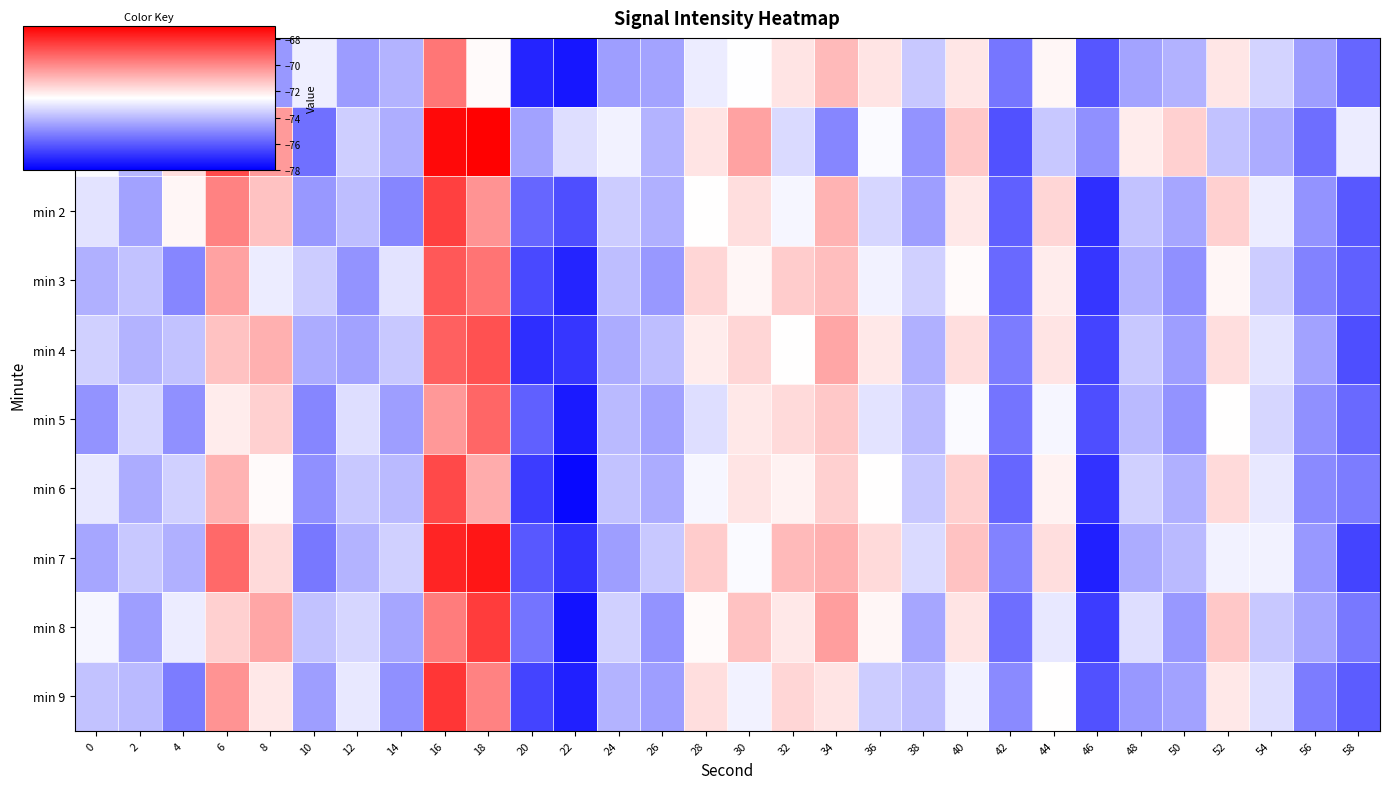

Reading left to right, extract all data points from this chart.

min 0: 0=-74.0	2=-73.6	4=-74.6	6=-75.4	8=-74.7	10=-72.8	12=-74.6	14=-74.1	16=-69.5	18=-72.4	20=-77.2	22=-77.5	24=-74.6	26=-74.5	28=-72.9	30=-72.5	32=-71.9	34=-71.0	36=-71.9	38=-73.7	40=-72.0	42=-75.5	44=-72.3	46=-76.1	48=-74.5	50=-74.1	52=-72.0	54=-73.4	56=-74.6	58=-75.8
min 1: 0=-72.6	2=-74.1	4=-71.8	6=-68.6	8=-70.3	10=-75.6	12=-73.5	14=-74.2	16=-67.2	18=-67.1	20=-74.5	22=-73.2	24=-72.8	26=-74.1	28=-71.9	30=-70.5	32=-73.3	34=-75.1	36=-72.6	38=-74.8	40=-71.3	42=-76.2	44=-73.7	46=-74.9	48=-72.1	50=-71.5	52=-73.8	54=-74.3	56=-75.6	58=-72.9
min 2: 0=-73.1	2=-74.5	4=-72.3	6=-69.8	8=-71.2	10=-74.7	12=-73.9	14=-75.1	16=-68.4	18=-70.2	20=-75.8	22=-76.3	24=-73.6	26=-74.2	28=-72.5	30=-71.8	32=-72.7	34=-70.9	36=-73.4	38=-74.6	40=-72.0	42=-75.9	44=-71.6	46=-77.0	48=-73.8	50=-74.4	52=-71.5	54=-72.9	56=-74.8	58=-76.1
min 3: 0=-74.2	2=-73.8	4=-75.1	6=-70.5	8=-72.9	10=-73.6	12=-74.8	14=-73.1	16=-68.9	18=-69.5	20=-76.4	22=-77.2	24=-73.9	26=-74.7	28=-71.6	30=-72.3	32=-71.4	34=-71.1	36=-72.8	38=-73.5	40=-72.4	42=-75.7	44=-72.1	46=-76.8	48=-74.1	50=-74.9	52=-72.3	54=-73.6	56=-75.2	58=-75.9
min 4: 0=-73.5	2=-74.1	4=-73.8	6=-71.2	8=-70.8	10=-74.3	12=-74.5	14=-73.7	16=-69.1	18=-68.8	20=-77.0	22=-76.8	24=-74.3	26=-73.9	28=-72.1	30=-71.6	32=-72.5	34=-70.6	36=-72.0	38=-74.2	40=-71.8	42=-75.3	44=-71.9	46=-76.5	48=-73.7	50=-74.6	52=-71.8	54=-73.1	56=-74.5	58=-76.3
min 5: 0=-74.8	2=-73.4	4=-74.9	6=-72.1	8=-71.5	10=-75.1	12=-73.2	14=-74.6	16=-70.3	18=-69.2	20=-75.9	22=-77.4	24=-74.0	26=-74.5	28=-73.2	30=-72.0	32=-71.7	34=-71.3	36=-73.1	38=-74.0	40=-72.6	42=-75.5	44=-72.7	46=-76.3	48=-74.0	50=-74.8	52=-72.5	54=-73.4	56=-74.9	58=-75.7
min 6: 0=-73.0	2=-74.3	4=-73.5	6=-70.9	8=-72.4	10=-74.9	12=-73.7	14=-74.0	16=-68.6	18=-70.7	20=-76.7	22=-77.8	24=-73.8	26=-74.3	28=-72.7	30=-71.9	32=-72.2	34=-71.5	36=-72.5	38=-73.7	40=-71.5	42=-75.8	44=-72.2	46=-76.9	48=-73.5	50=-74.2	52=-71.7	54=-73.0	56=-75.0	58=-75.3
min 7: 0=-74.4	2=-73.7	4=-74.2	6=-69.3	8=-71.7	10=-75.4	12=-74.1	14=-73.5	16=-67.8	18=-67.5	20=-76.1	22=-76.9	24=-74.6	26=-73.7	28=-71.4	30=-72.6	32=-71.0	34=-70.8	36=-71.7	38=-73.3	40=-71.2	42=-75.2	44=-71.8	46=-77.3	48=-74.3	50=-74.0	52=-72.8	54=-72.8	56=-74.7	58=-76.5
min 8: 0=-72.7	2=-74.6	4=-72.9	6=-71.5	8=-70.6	10=-73.8	12=-73.4	14=-74.4	16=-69.7	18=-68.3	20=-75.5	22=-77.6	24=-73.5	26=-74.8	28=-72.4	30=-71.2	32=-72.0	34=-70.4	36=-72.3	38=-74.4	40=-71.9	42=-75.6	44=-73.0	46=-76.7	48=-73.2	50=-74.7	52=-71.3	54=-73.7	56=-74.4	58=-75.4
min 9: 0=-73.8	2=-74.0	4=-75.3	6=-70.2	8=-72.0	10=-74.6	12=-73.0	14=-74.9	16=-68.2	18=-69.8	20=-76.5	22=-77.3	24=-74.1	26=-74.6	28=-71.8	30=-72.8	32=-71.6	34=-71.9	36=-73.6	38=-73.9	40=-72.8	42=-75.0	44=-72.5	46=-76.2	48=-74.7	50=-74.5	52=-72.0	54=-73.2	56=-75.3	58=-76.0